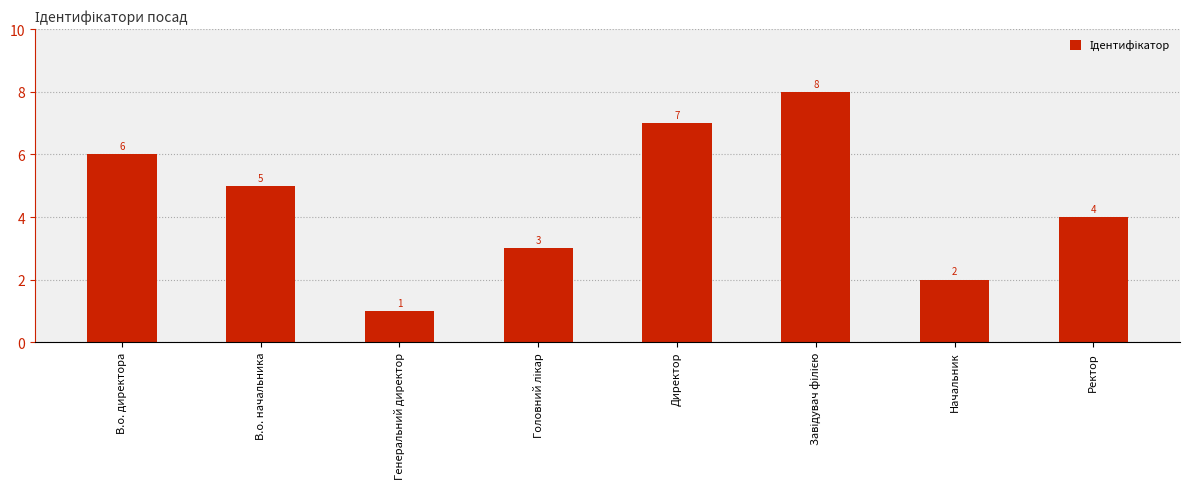

What is the difference between the maximum and minimum values?

7